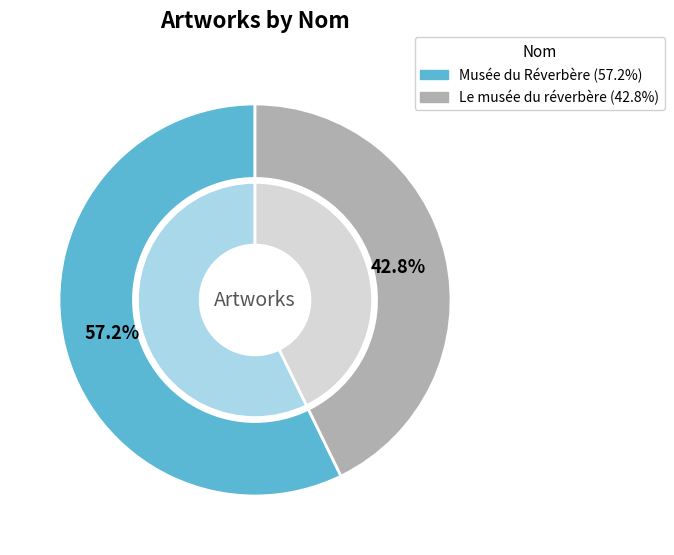

Is it true that Musée du Réverbère is 63% of the pie?

False